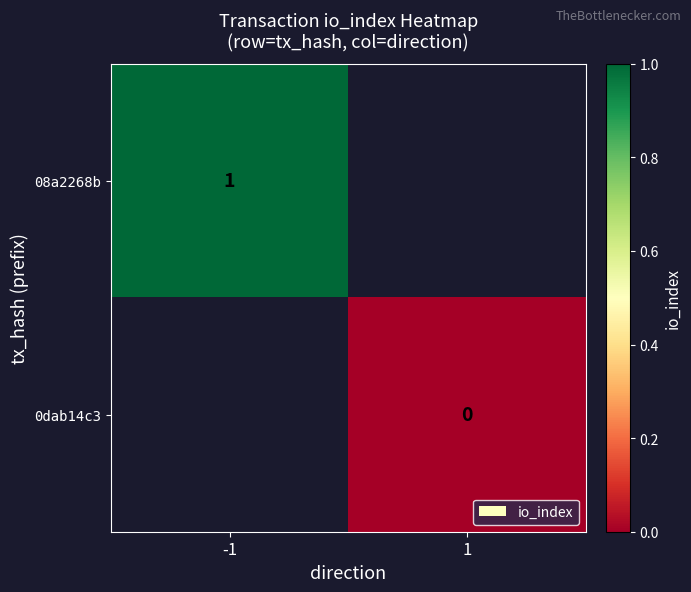

Is it true that 08a2268b equals 1 at -1?

True